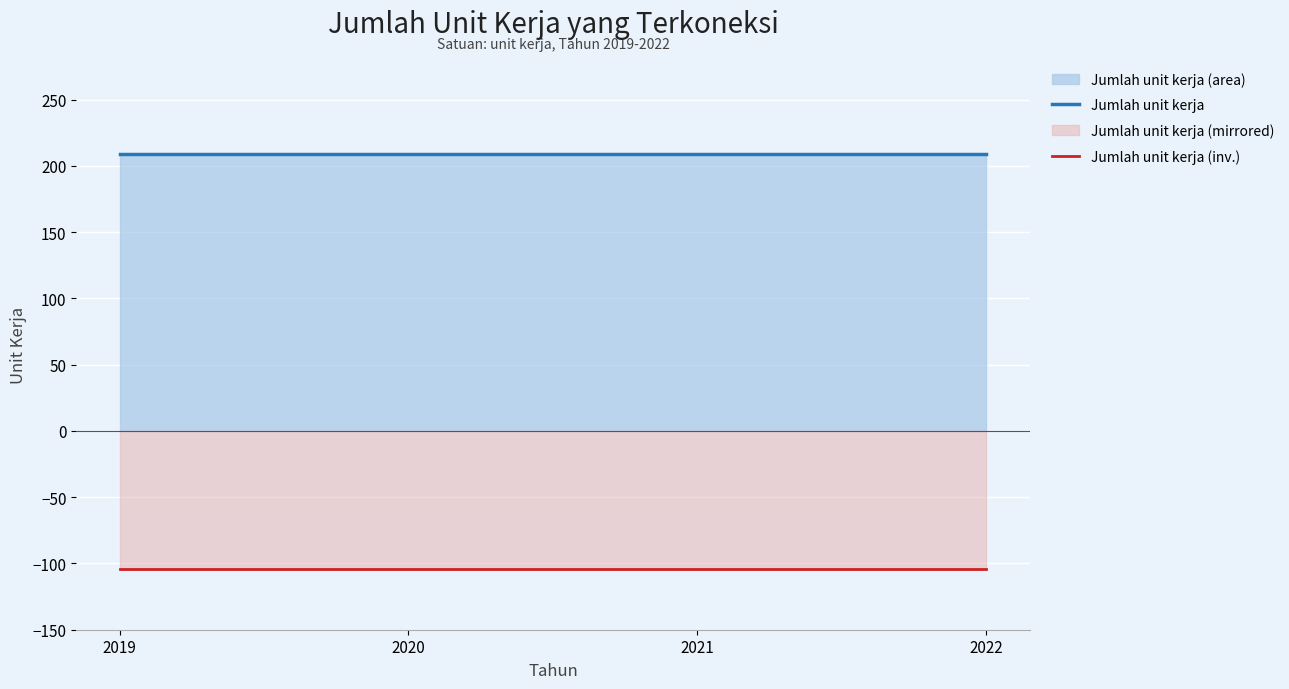

Reading left to right, what are all the values shown in this chart?

Jumlah unit kerja: 2019=209.0	2020=209.0	2021=209.0	2022=209.0
Jumlah unit kerja (inv.): 2019=-104.5	2020=-104.5	2021=-104.5	2022=-104.5